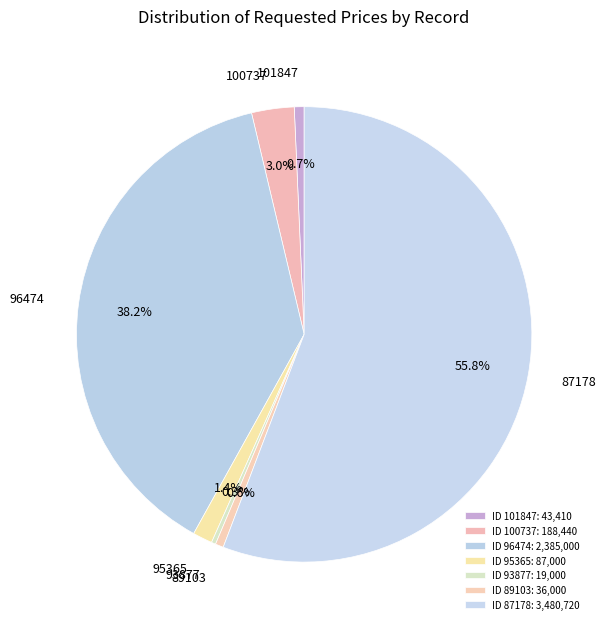

How many segments does this pie chart have?

7